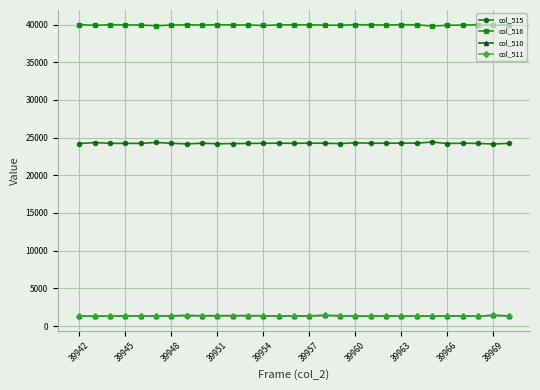

What is the minimum value shown in the chart?

1291